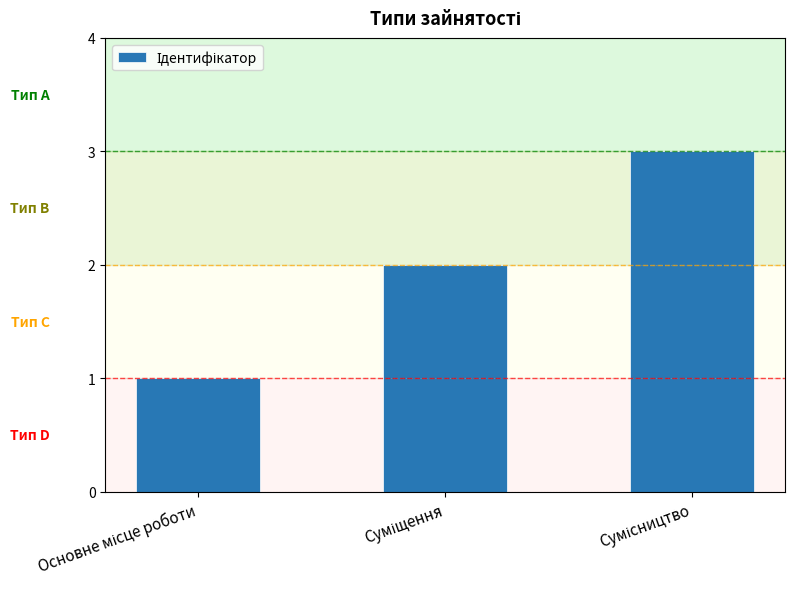

What is the value of the 1st bar from the left?

1